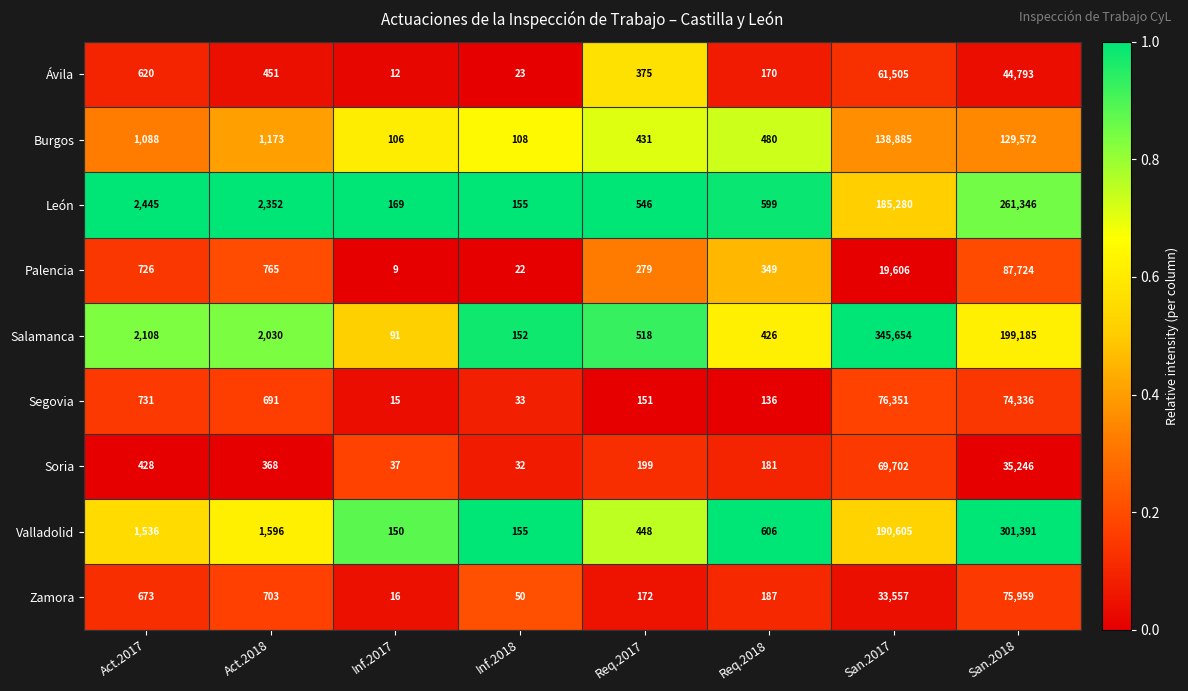

At Inf.2017, list the series in order from largest to smallest.

León, Valladolid, Burgos, Salamanca, Soria, Zamora, Segovia, Ávila, Palencia